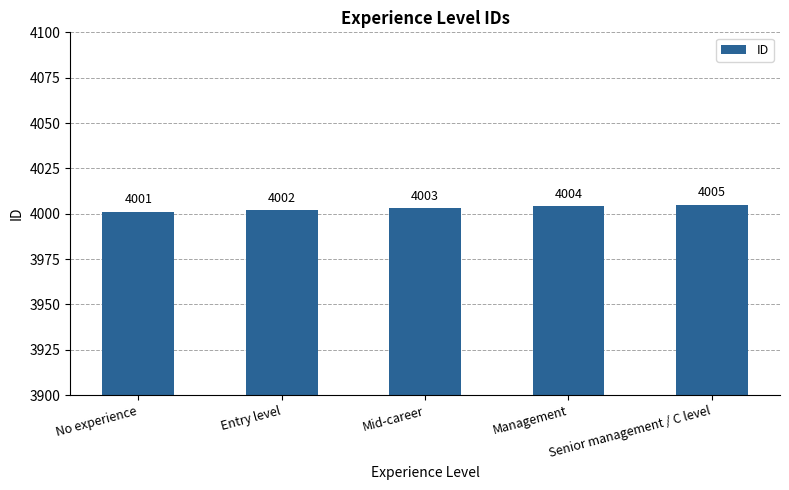

What is the change in value from No experience to Management?

+3